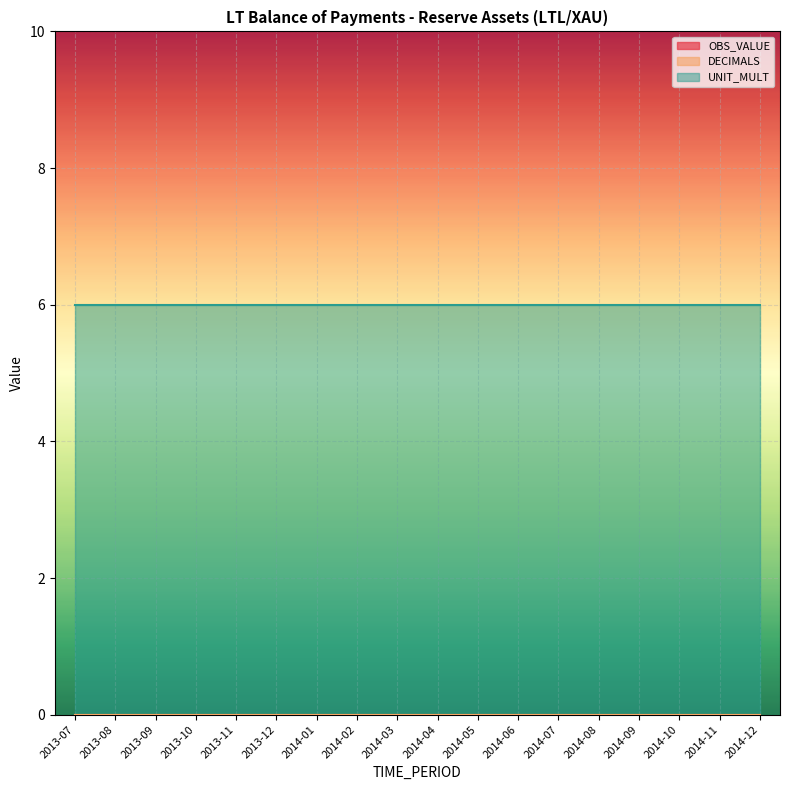

True or false: UNIT_MULT and OBS_VALUE intersect in this chart.

False